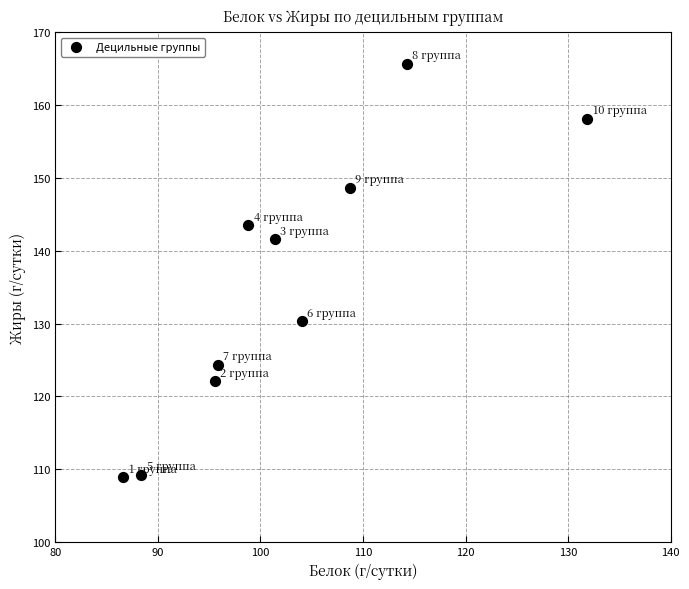

What is the average Y value?

135.2